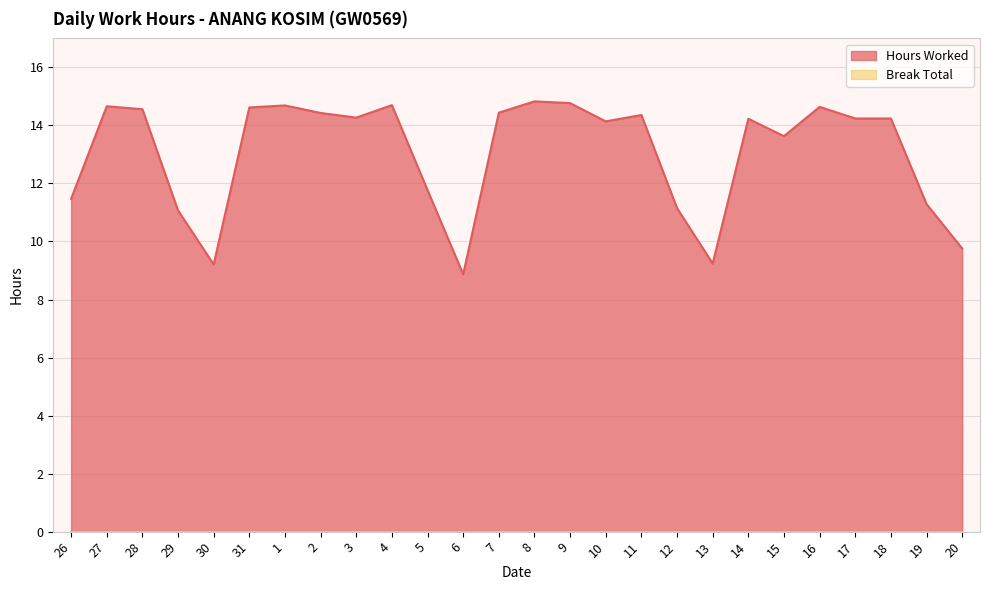

What is the sum of the values at 31 and 27?

29.3